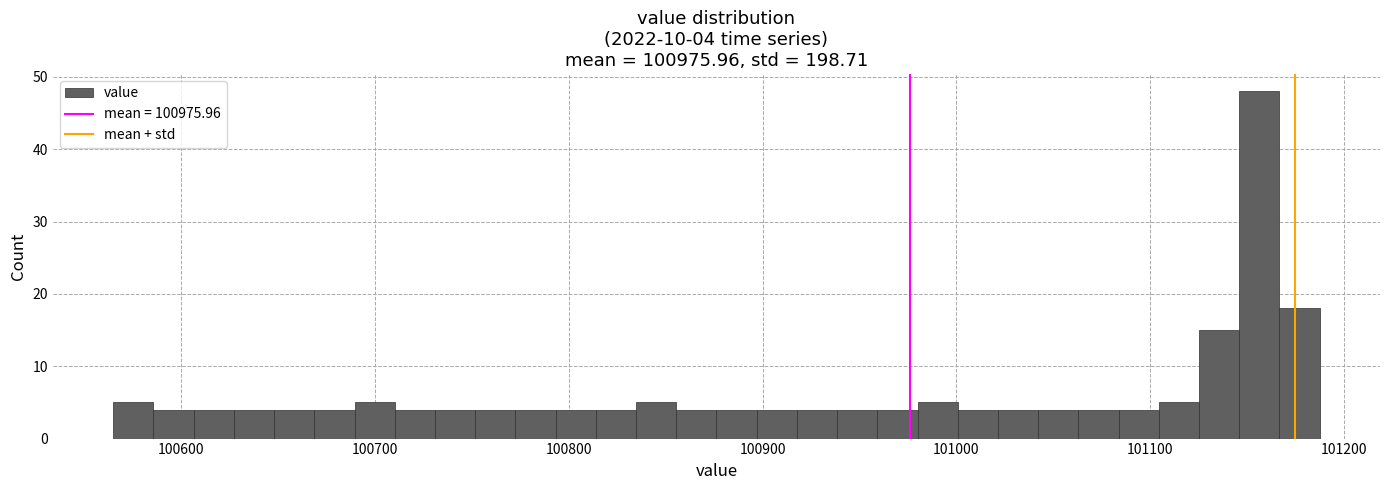

Read against the x-axis, roughly where is the centre of the tallest bar?

101160